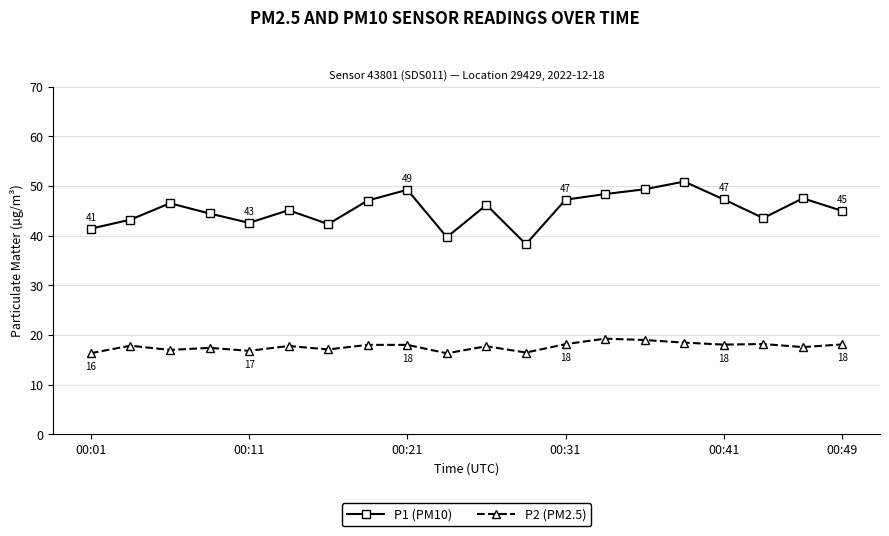

What is the difference between the second highest and minimum values in the P2 (PM2.5) series?

2.7